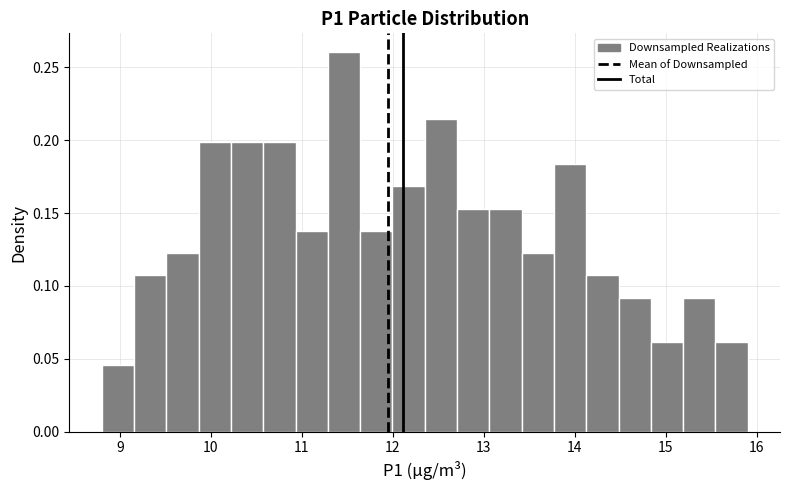

Read against the x-axis, roughly where is the centre of the tallest bar?

11.5